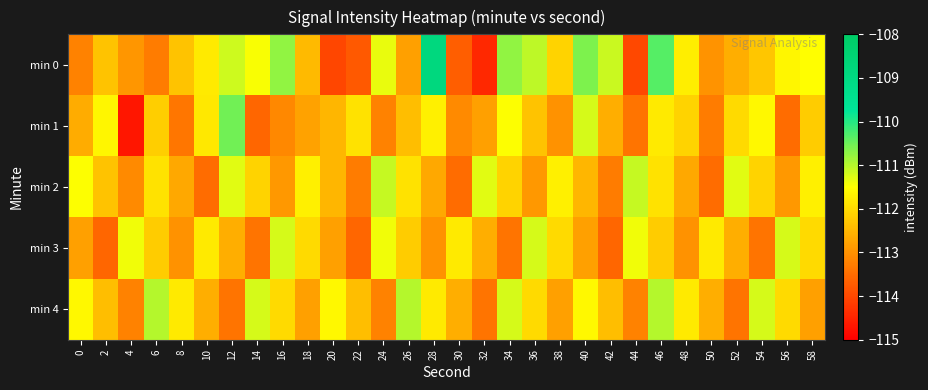

At how many categories does at least one series exceed -112?

30